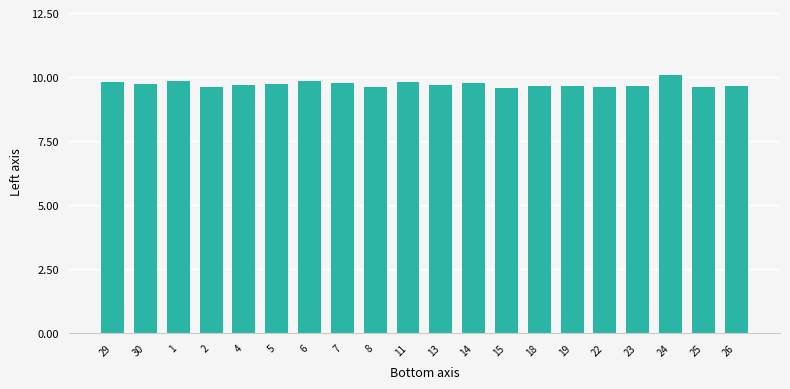

The chart shows a value of 14.8 at 30. True or false?

False